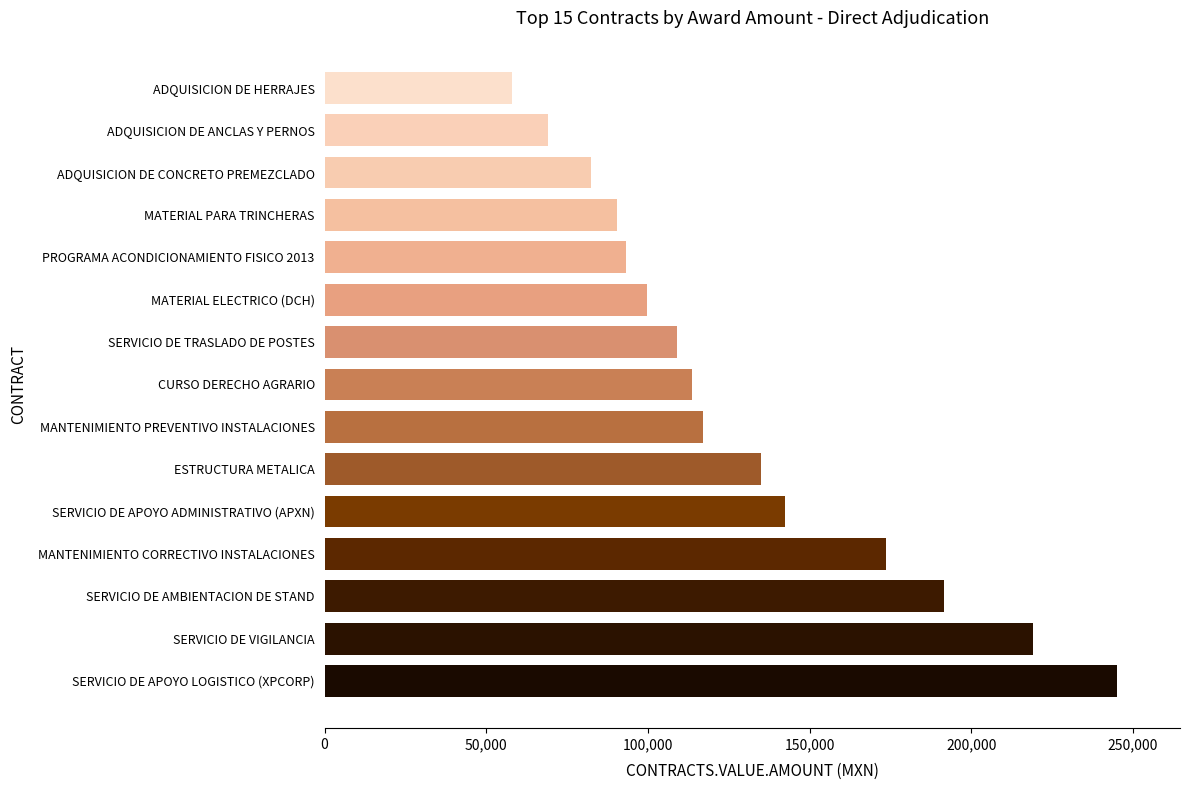

Which label corresponds to the largest value in the chart?

SERVICIO DE APOYO LOGISTICO (XPCORP)